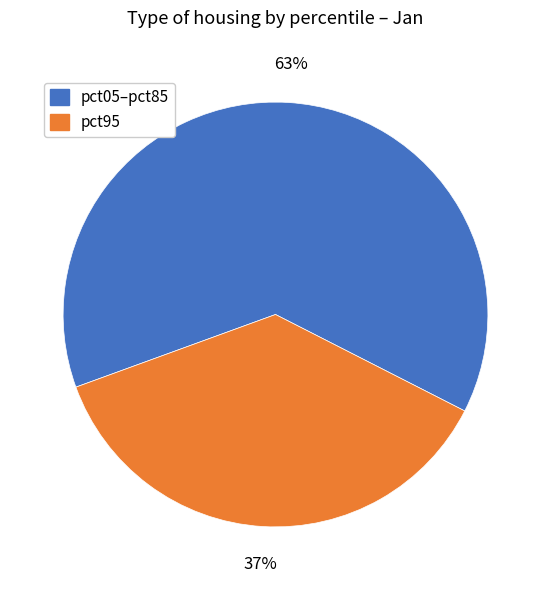

To the nearest percent, what is the difference between the largest and smallest slice percentages?

26%